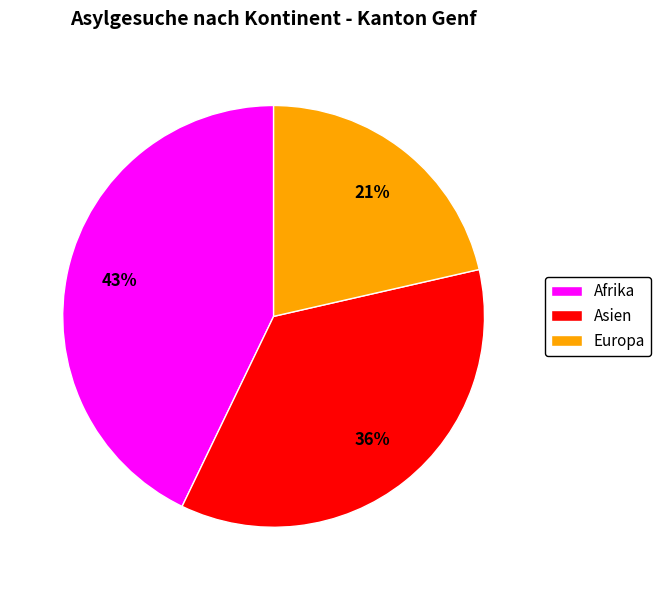

To the nearest percent, what is the average slice percentage?

33%